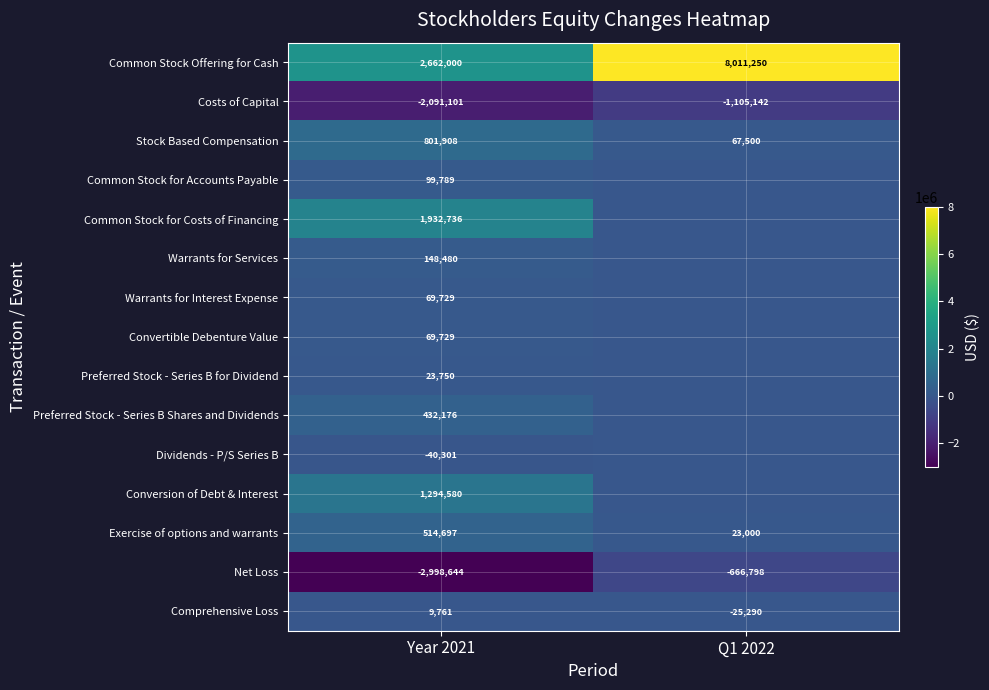

What is the total value across all series at Year 2021?

2929289